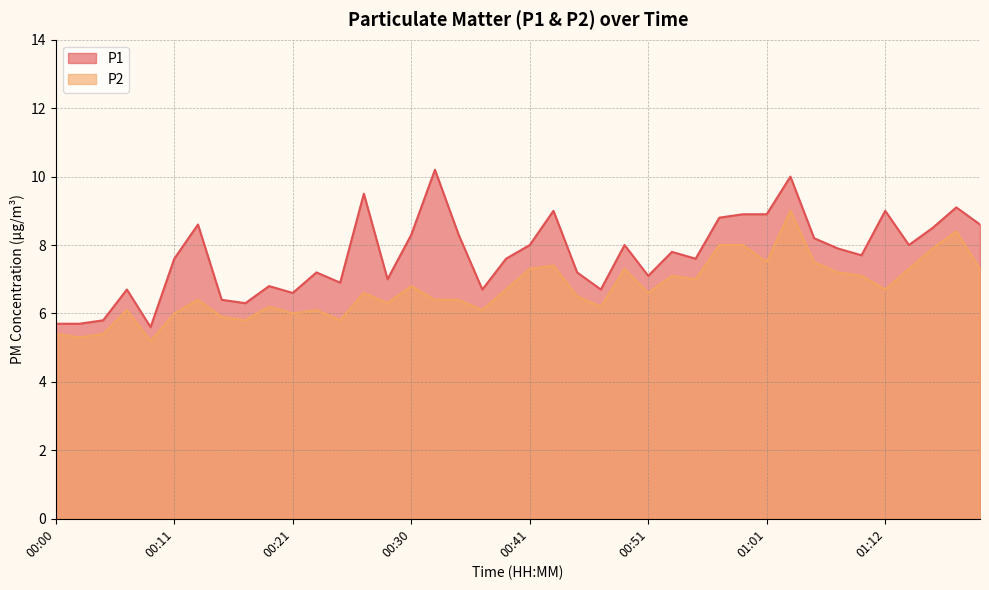

Which series has the largest total across all categories?

P1